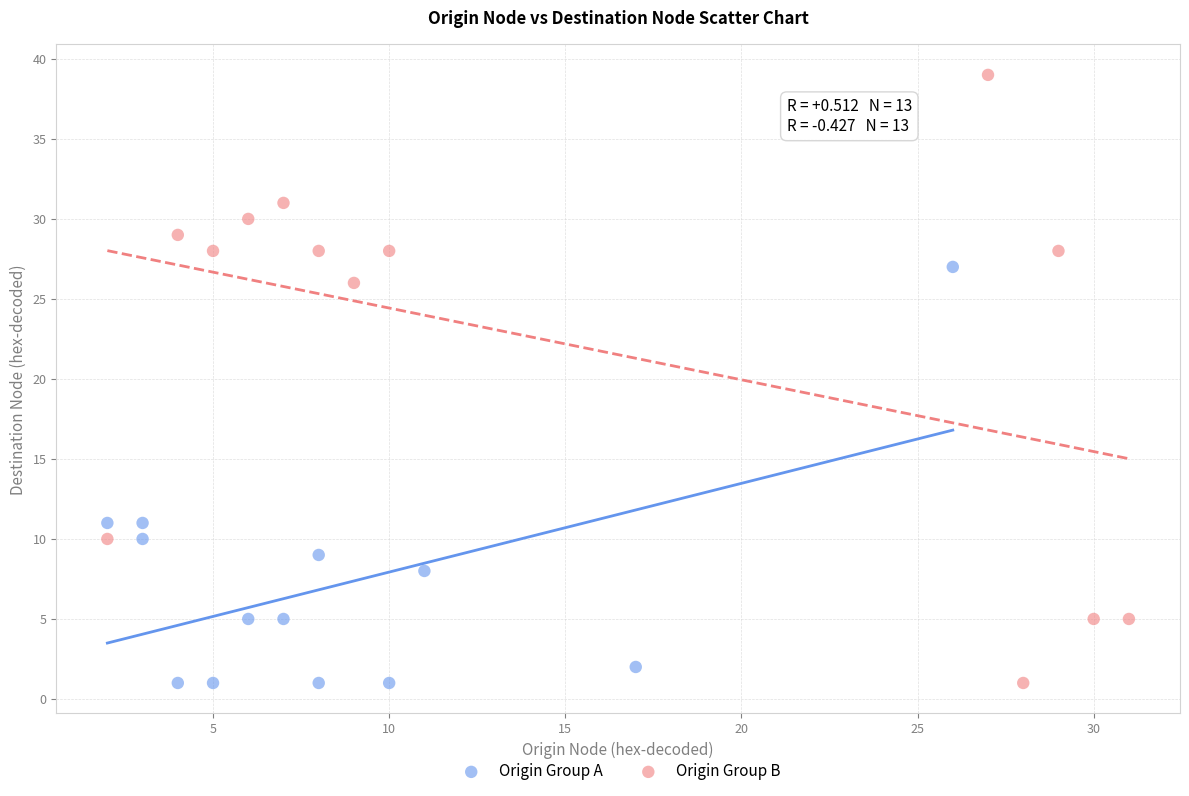

What are all the series names shown in the legend?

Origin Group A, Origin Group B